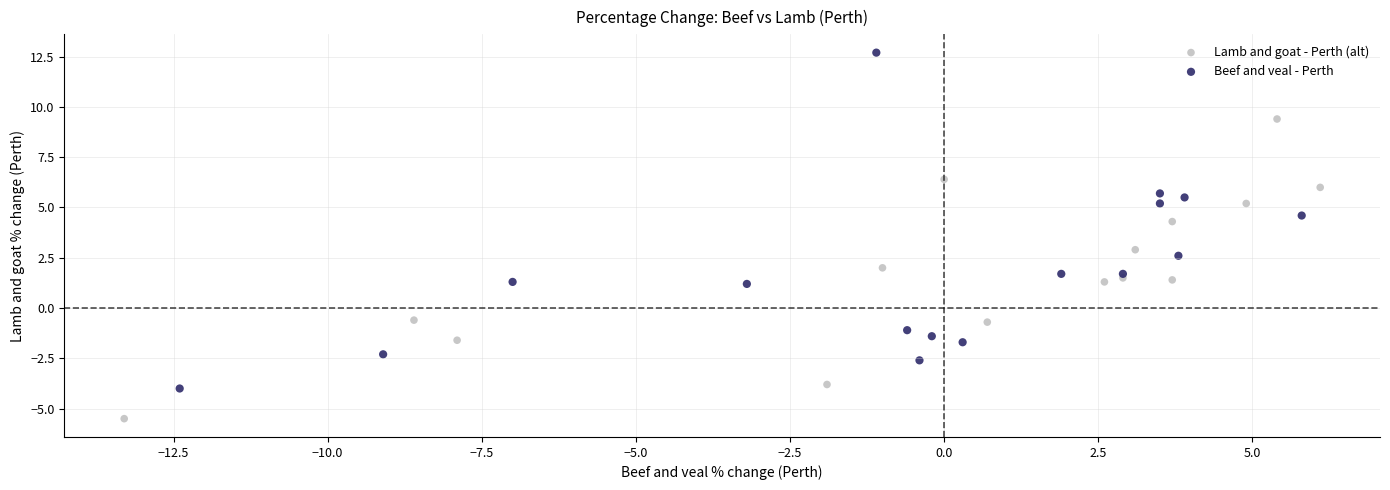

Which series contains the highest Y value?

Beef and veal - Perth